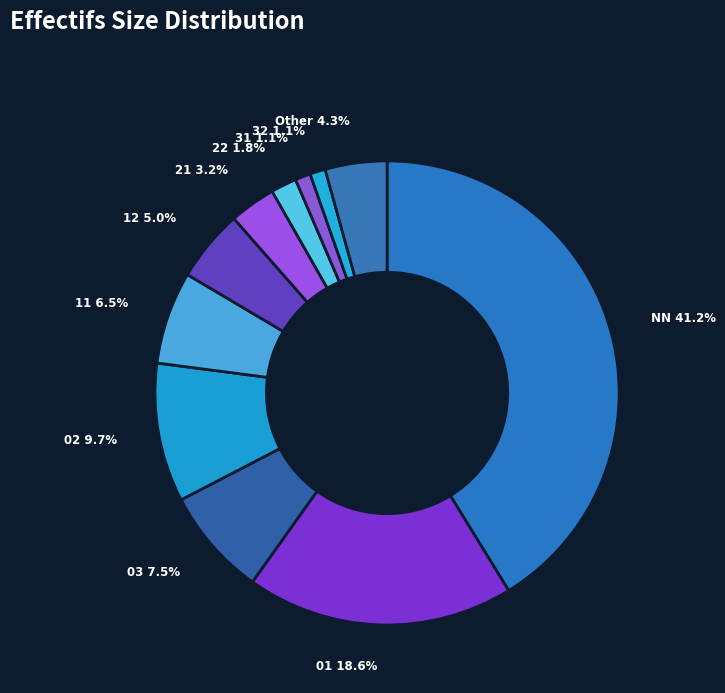

Which has a higher value, 03 7.5% or 21 3.2%?

03 7.5%